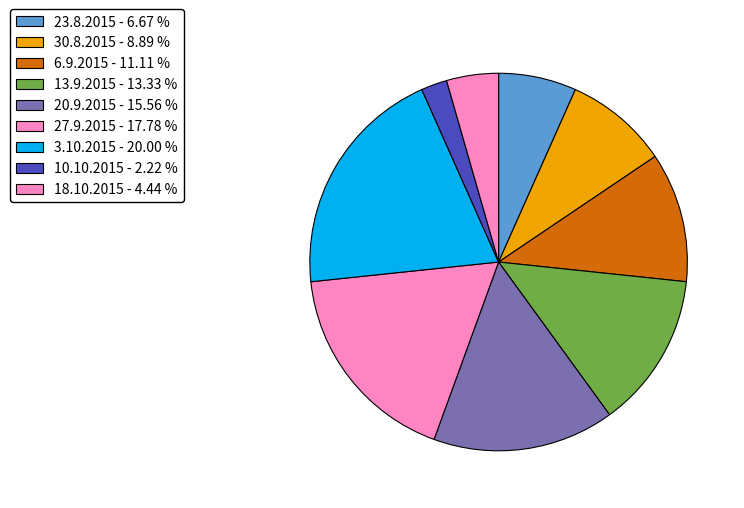

Which slice is the smallest?

10.10.2015